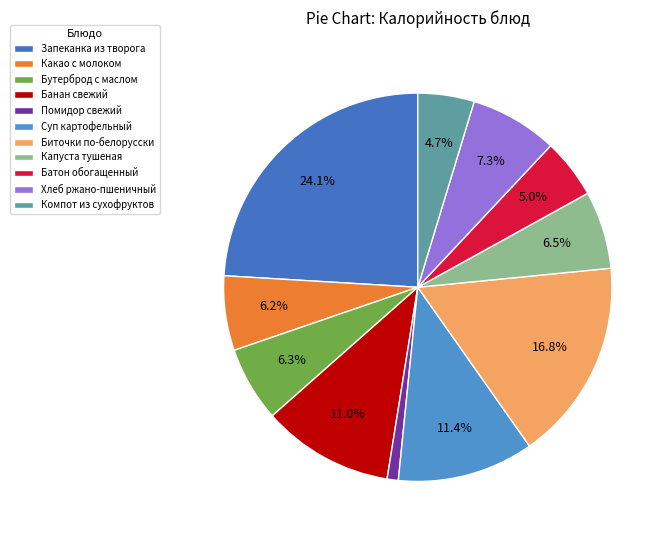

Approximately how many times larger is the value at Запеканка из творога compared to Биточки по-белорусски?

1.4